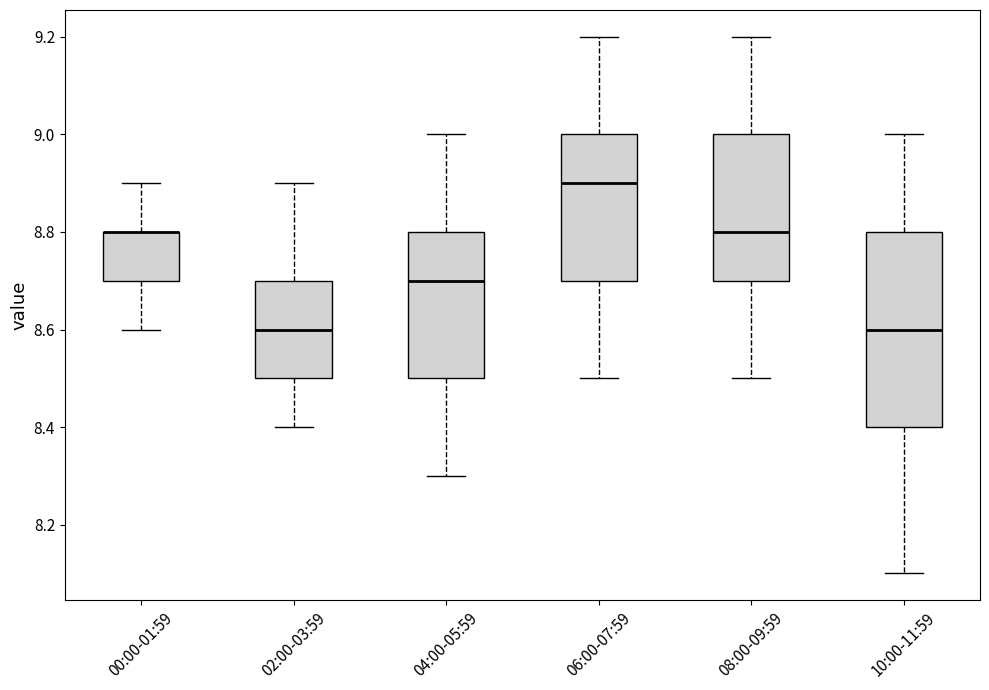

Reading left to right, read every box against the y-axis: the position of its median line, the range the box covers, and the ends of its whiskers. The values are not printed on the chart, so give them approximately, as read against the axis.

00:00-01:59: median 8.8 (drawn on the box's upper edge), box 8.7 to 8.8, whiskers 8.6 to 8.9
02:00-03:59: median 8.6, box 8.5 to 8.7, whiskers 8.4 to 8.9
04:00-05:59: median 8.7, box 8.5 to 8.8, whiskers 8.3 to 9.0
06:00-07:59: median 8.9, box 8.7 to 9.0, whiskers 8.5 to 9.2
08:00-09:59: median 8.8, box 8.7 to 9.0, whiskers 8.5 to 9.2
10:00-11:59: median 8.6, box 8.4 to 8.8, whiskers 8.1 to 9.0